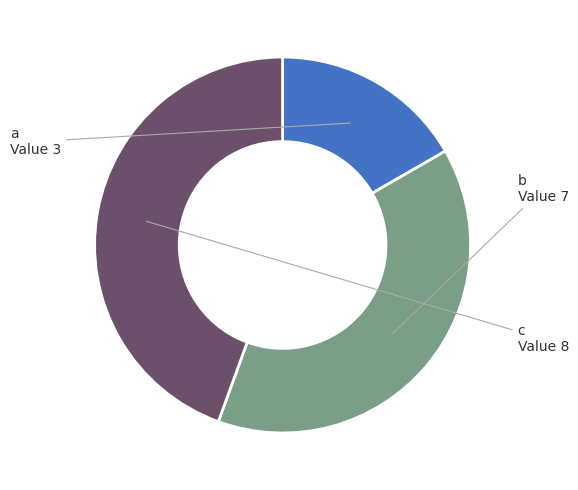

Does any single category account for the majority?

No